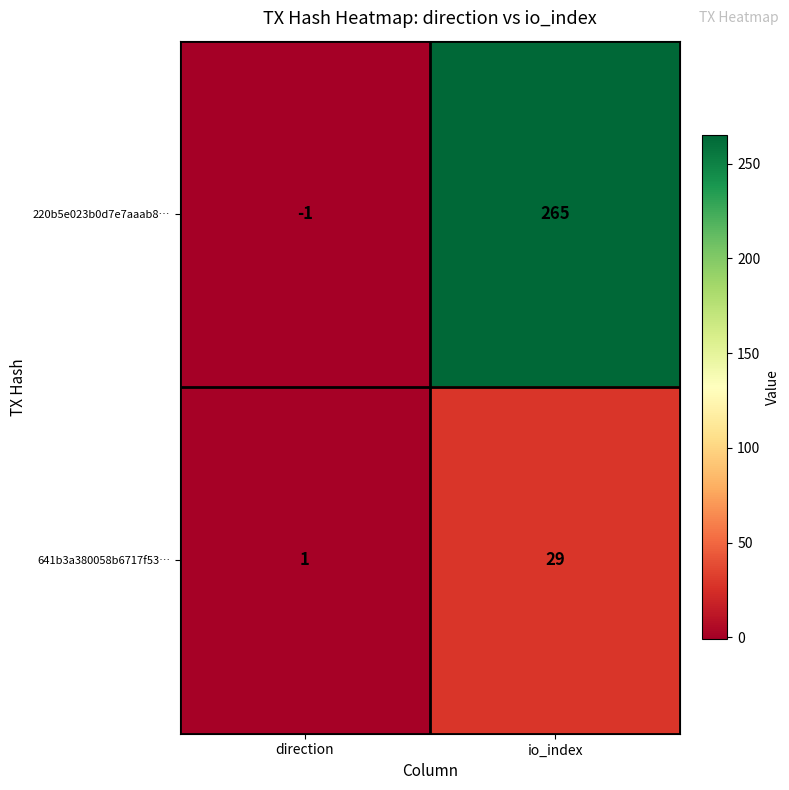

Count the number of categories in the chart.

2